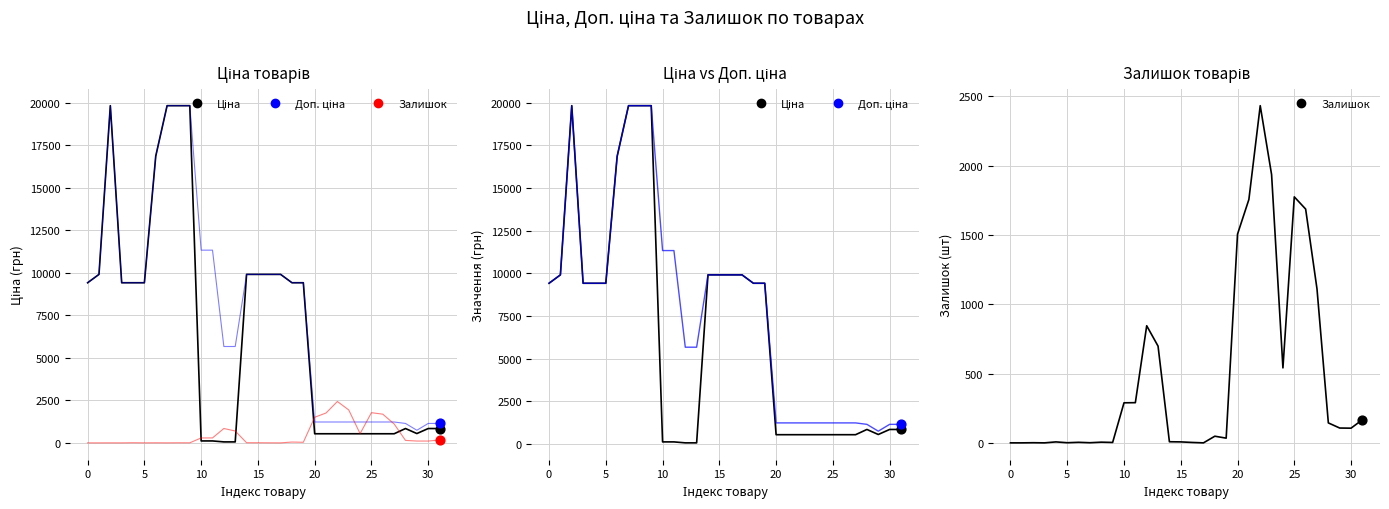

Which series has the largest Y range (max minus min)?

Ціна